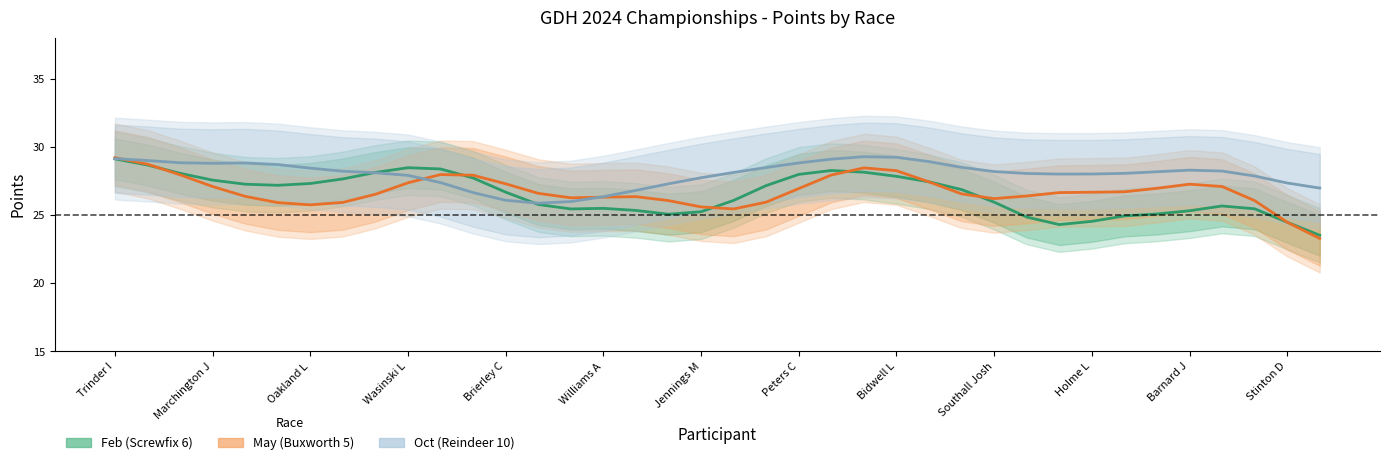

At which label does Feb (Screwfix 6) reach its peak?

Trinder I